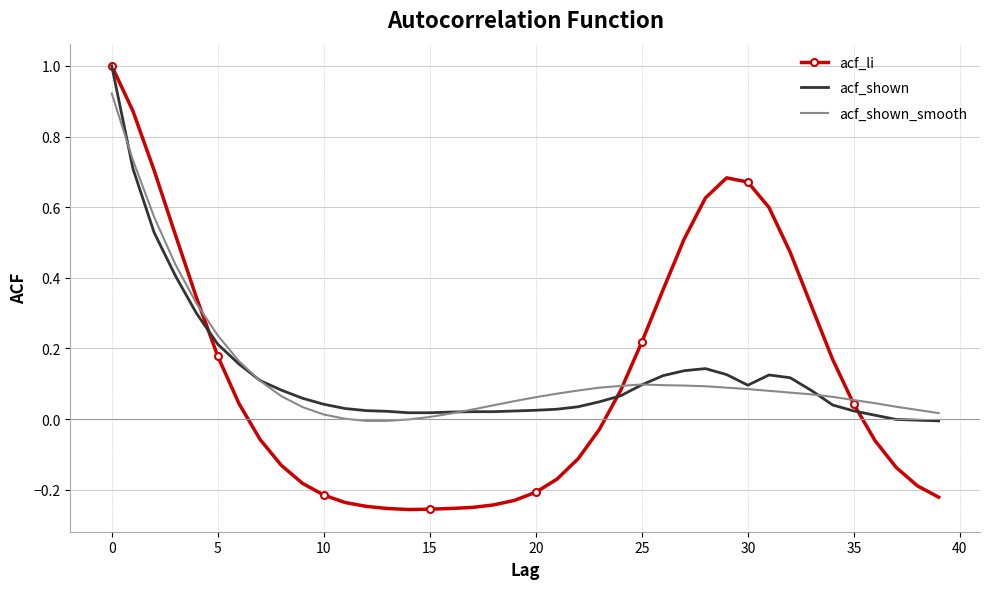

What is the greatest value displayed?

1.0